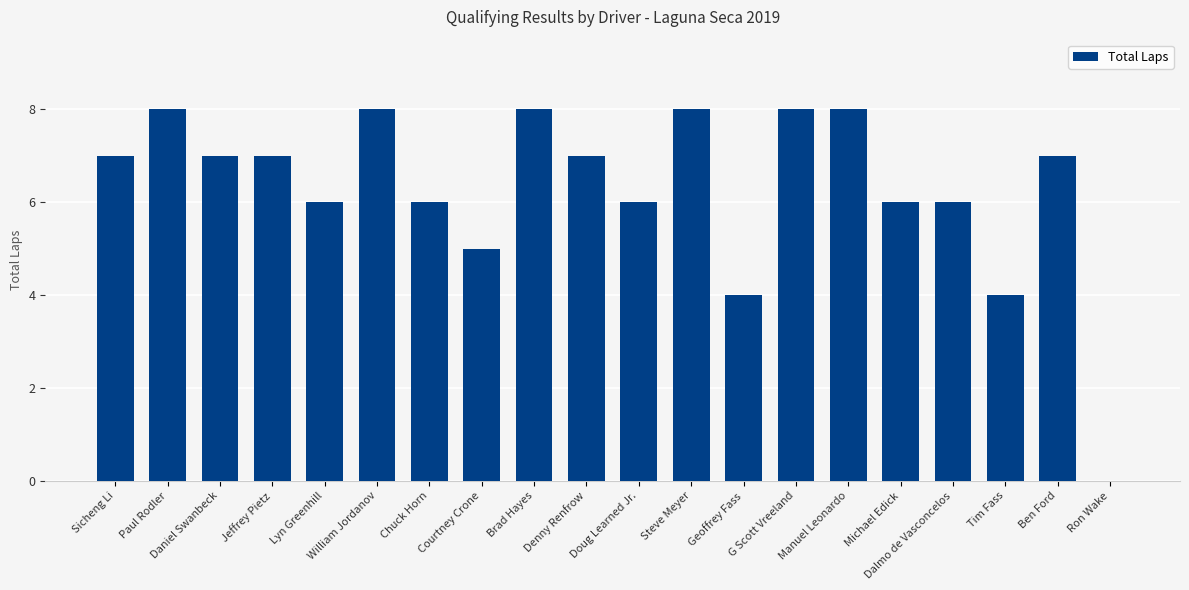

What is the sum of all values?

126